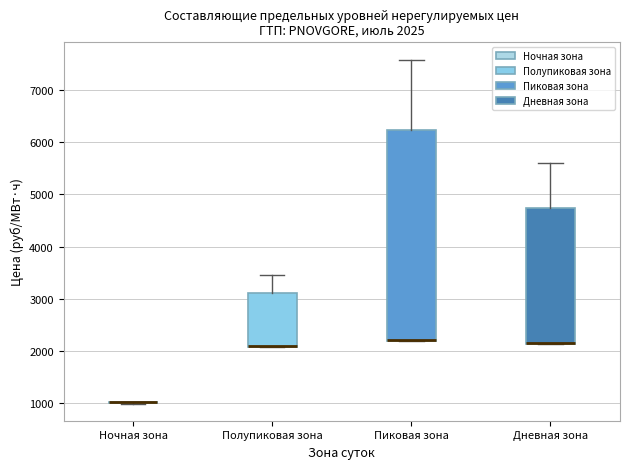

Which box is the tallest, from its lower edge to its upper edge?

Пиковая зона